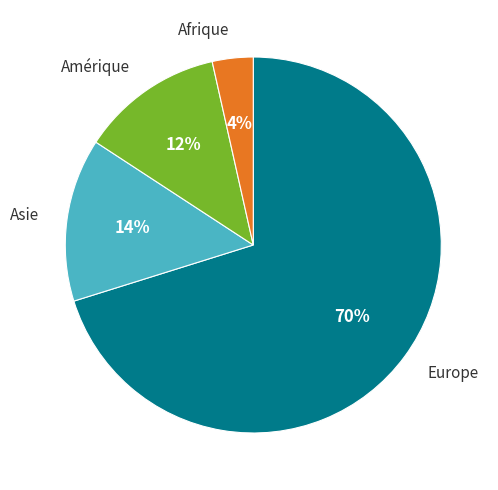

Does any single category account for the majority?

Yes